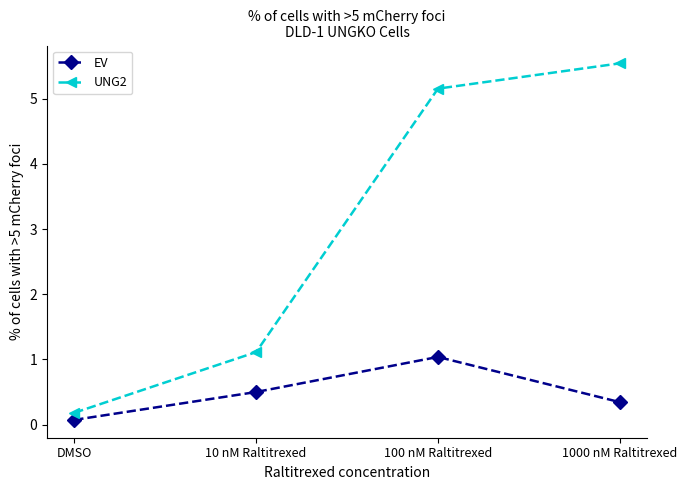

What is the smallest value displayed?

0.1